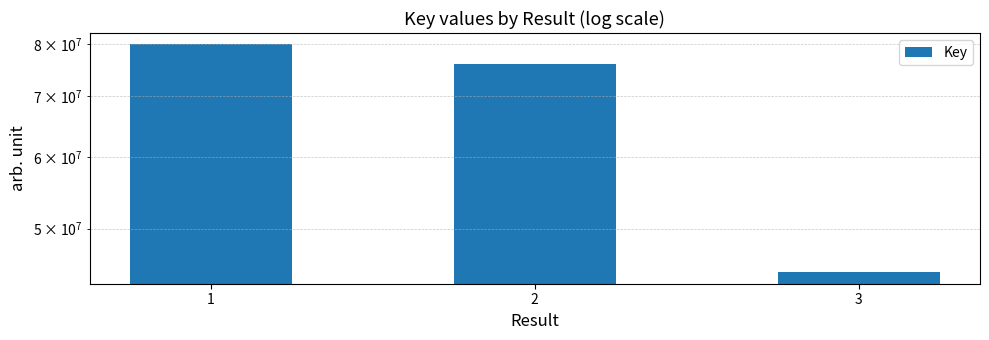

Which label corresponds to the largest value in the chart?

1